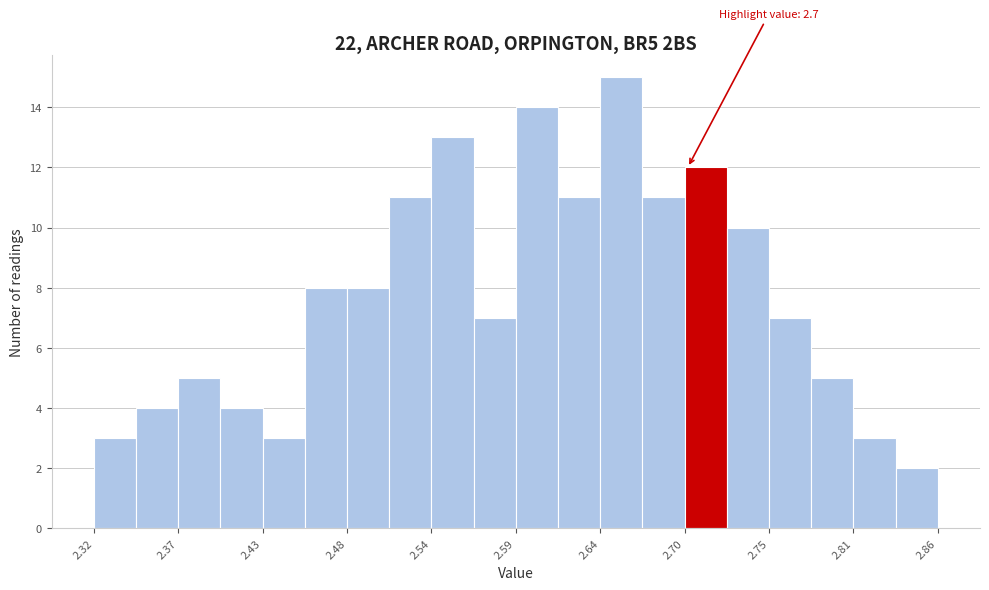

Read against the x-axis, roughly where is the centre of the tallest bar?

2.66